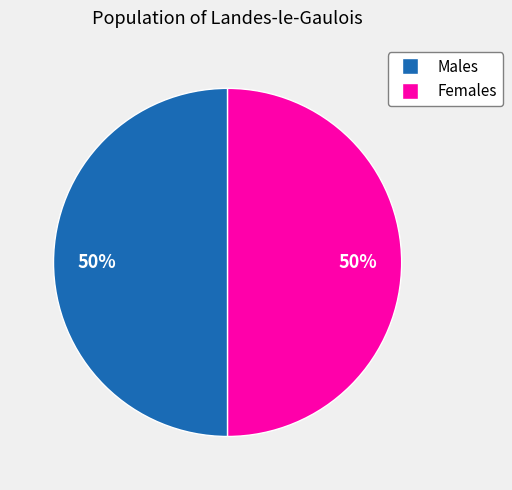

True or false: Females accounts for 50% of the total.

True